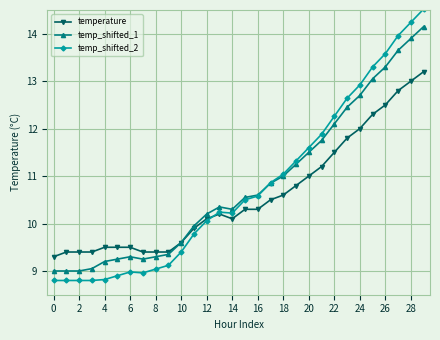

Which series has the largest range (max minus min)?

temp_shifted_2